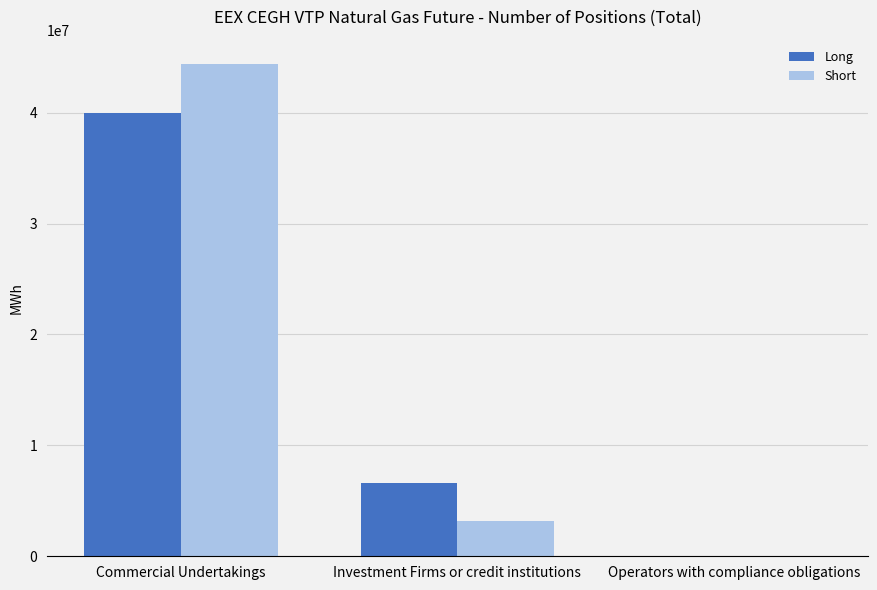

Which category has the highest value across all series?

Commercial Undertakings